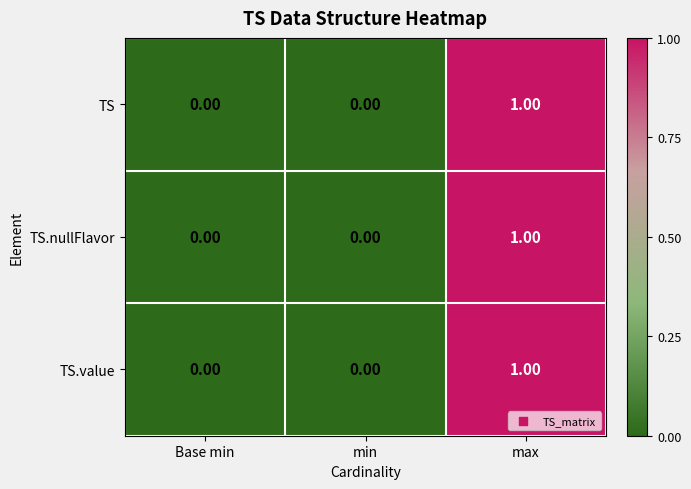

At which category does the chart reach its peak across all series?

max